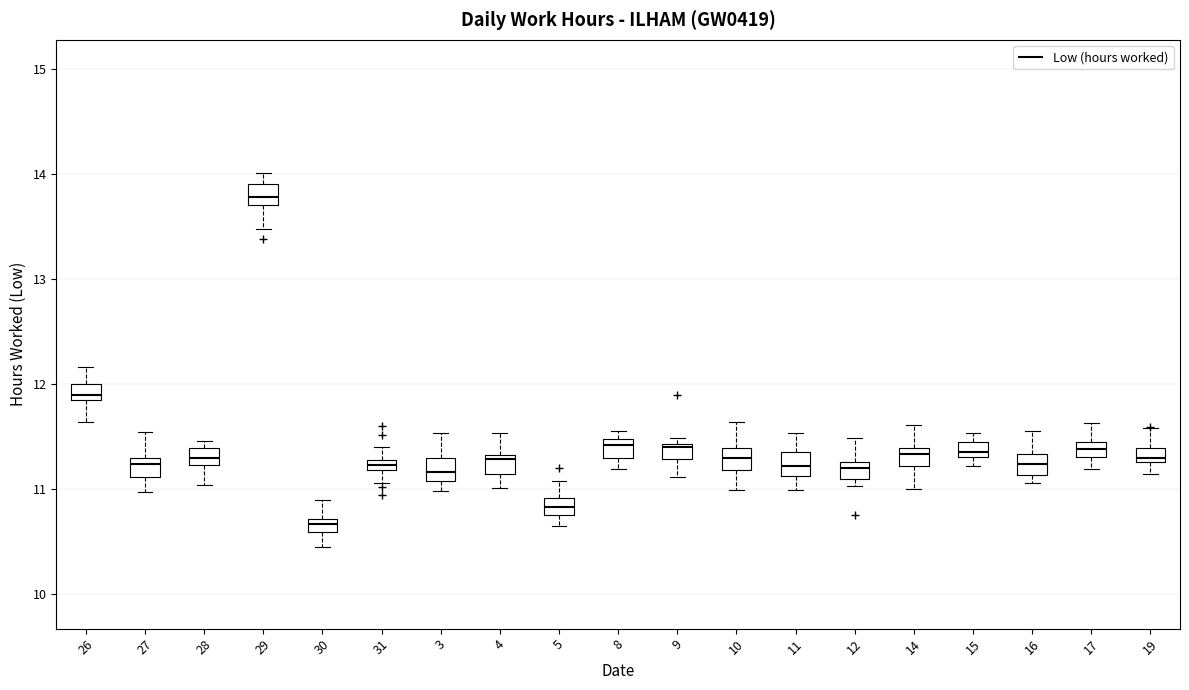

Which box's median line is the lowest?

30